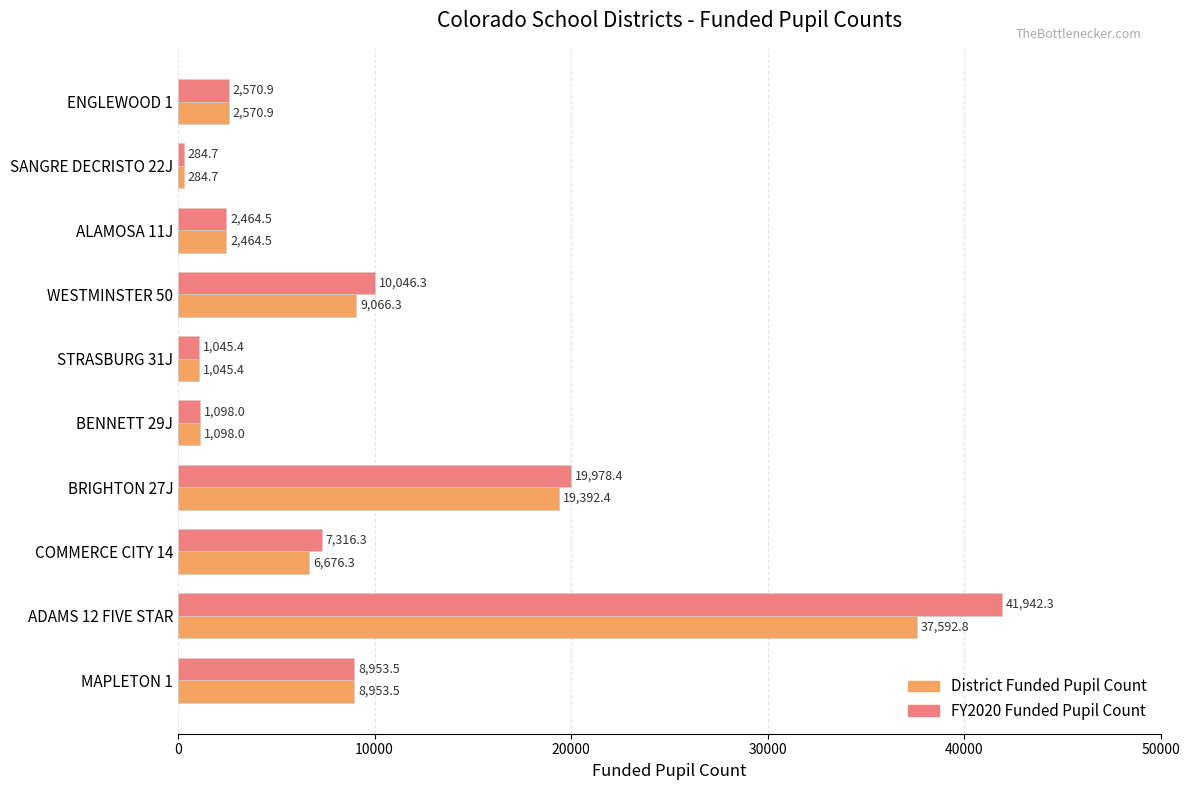

Is it true that District Funded Pupil Count equals 9066.3 at WESTMINSTER 50?

True